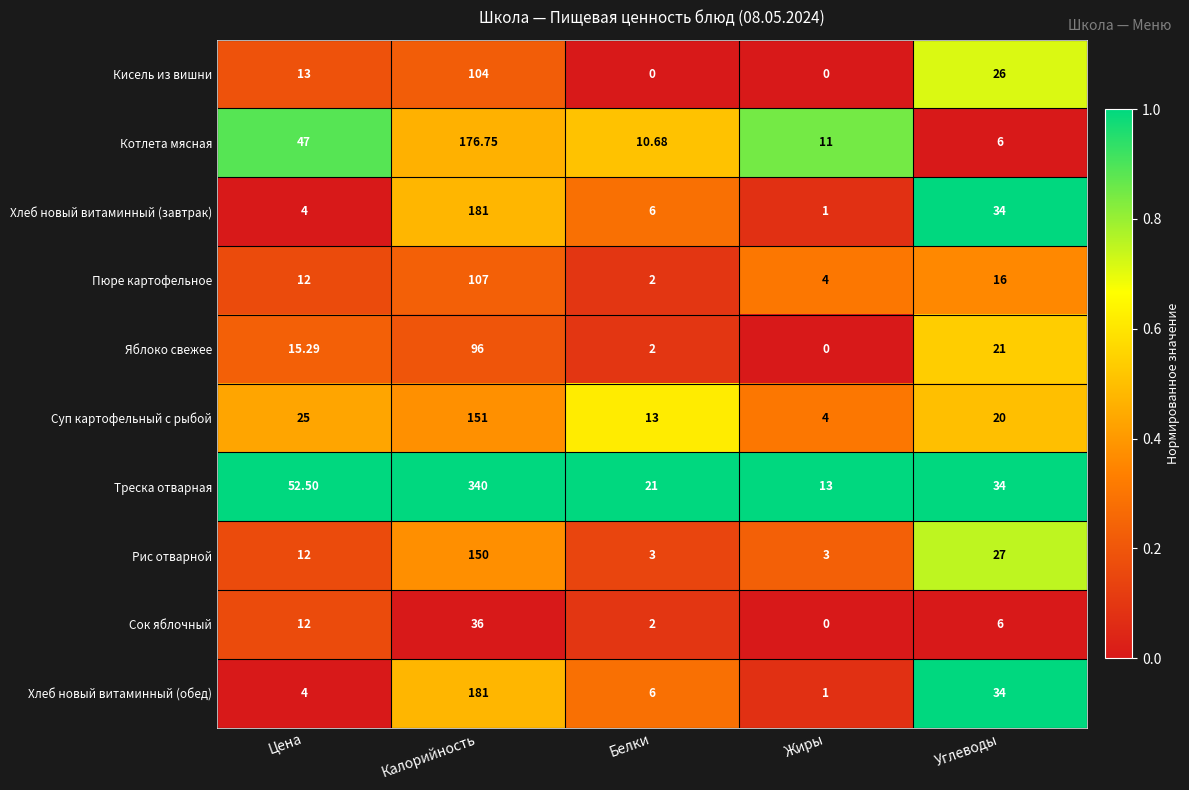

Where is Хлеб новый витаминный (обед) nearest to the value 91?

Углеводы